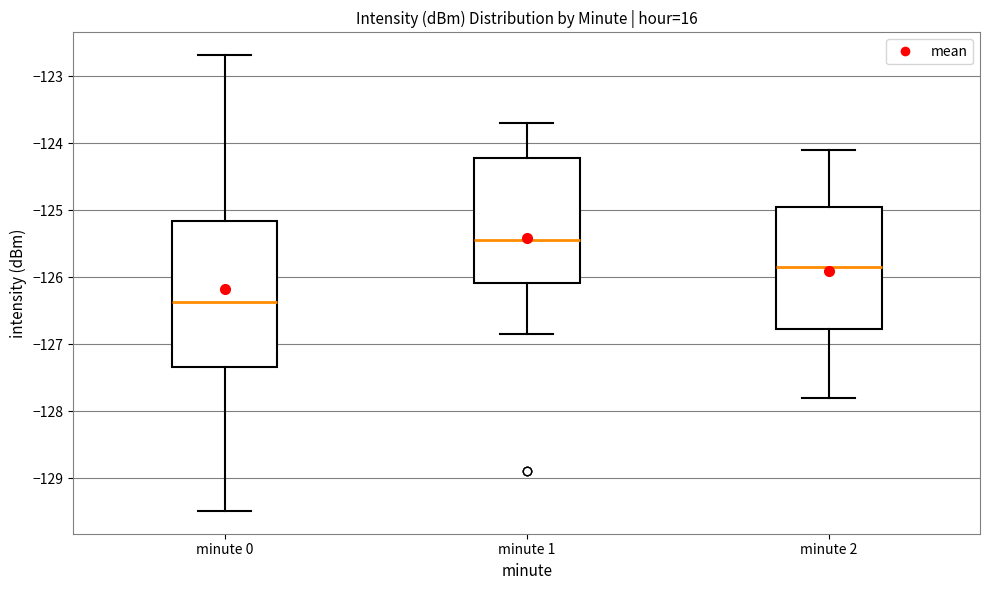

Reading left to right, transcribe this box plot: for each box, give where its median line is, the range the box spans, and where its two whiskers end, as read against the y-axis. The values are not printed on the chart, so give them approximately, as read against the axis.

minute 0: median -126.4, box -127.3 to -125.2, whiskers -129.5 to -122.7
minute 1: median -125.4, box -126.1 to -124.2, whiskers -126.8 to -123.7
minute 2: median -125.8, box -126.8 to -124.9, whiskers -127.8 to -124.1